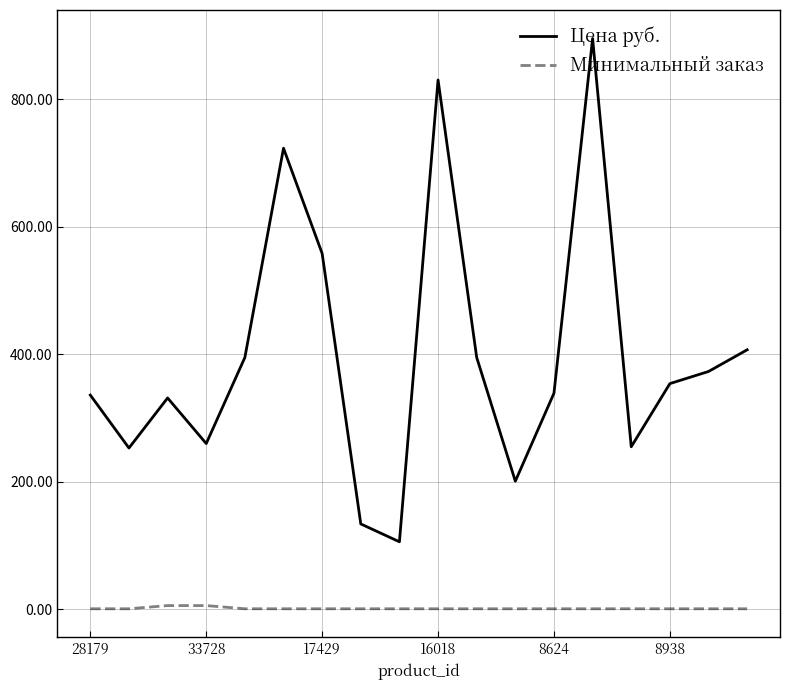

What are all the series names shown in the legend?

Цена руб., Минимальный заказ